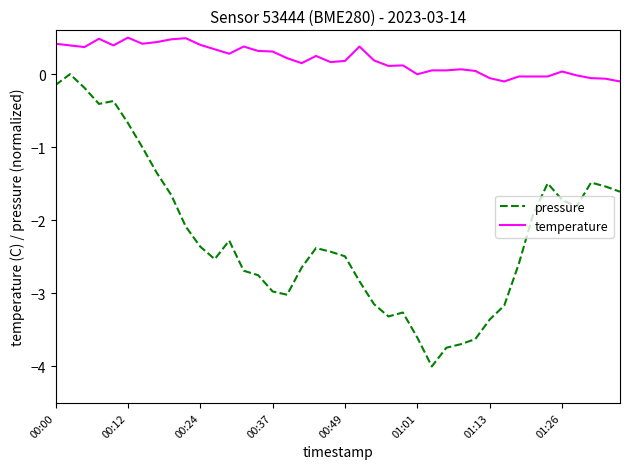

Is this an area chart (filled region under the line)?

No